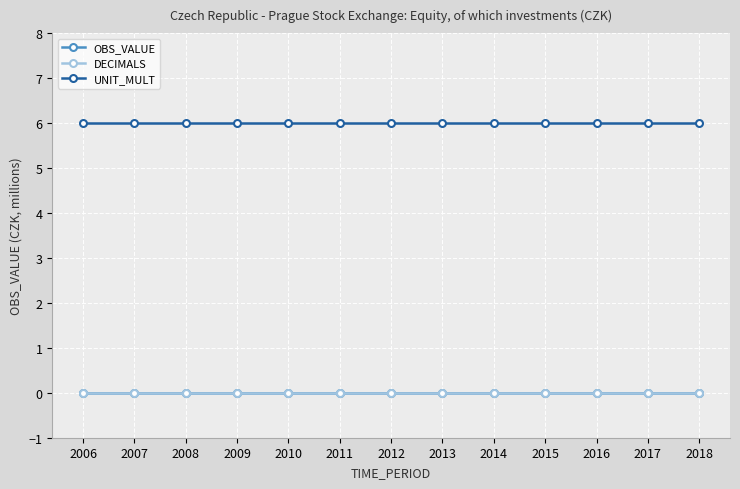

Is this an area chart (filled region under the line)?

No